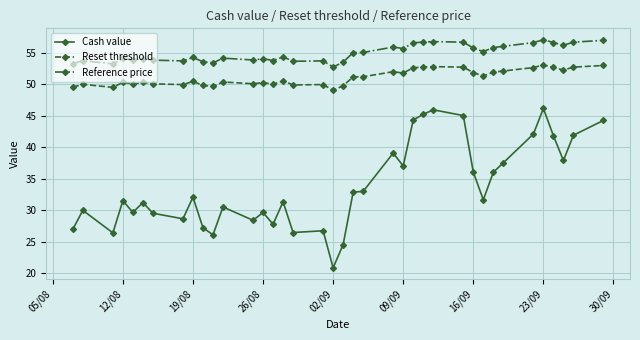

What is the value of the Cash value point at the 30th from the left?

31.7